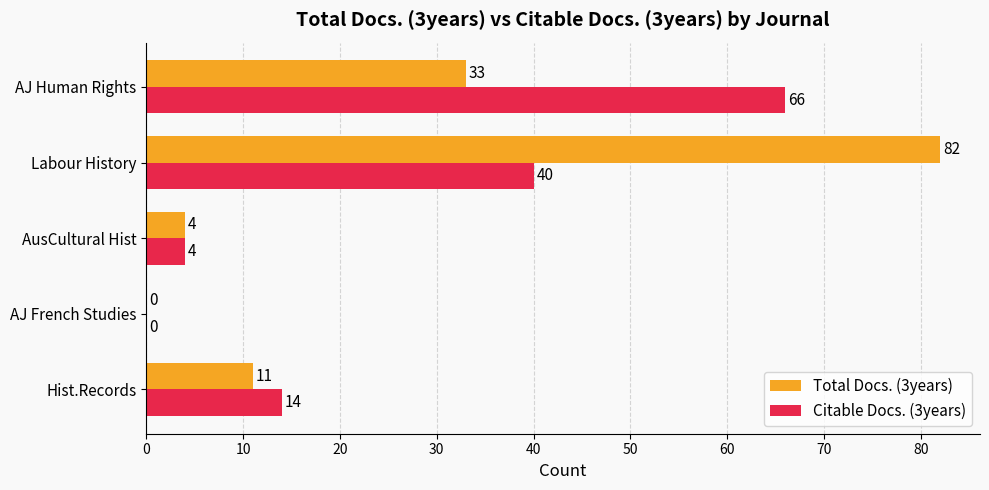

True or false: Citable Docs. (3years) has a value of 114 at AJ Human Rights.

False